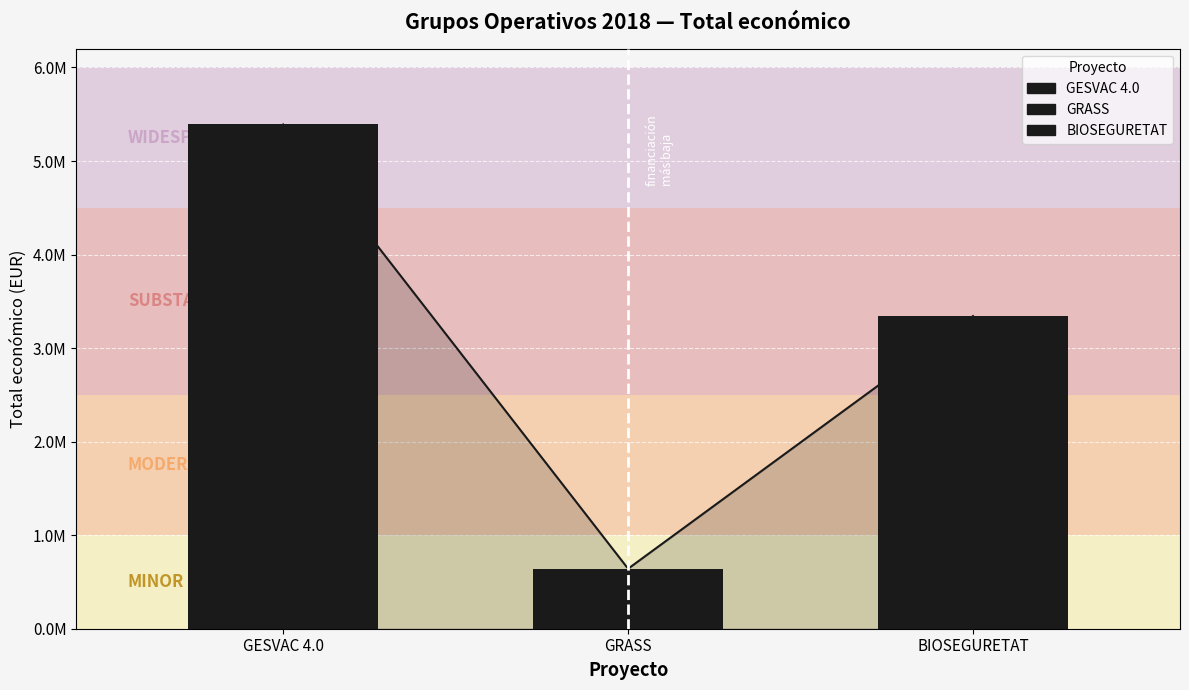

The chart shows a value of 2233597 at BIOSEGURETAT. True or false?

False